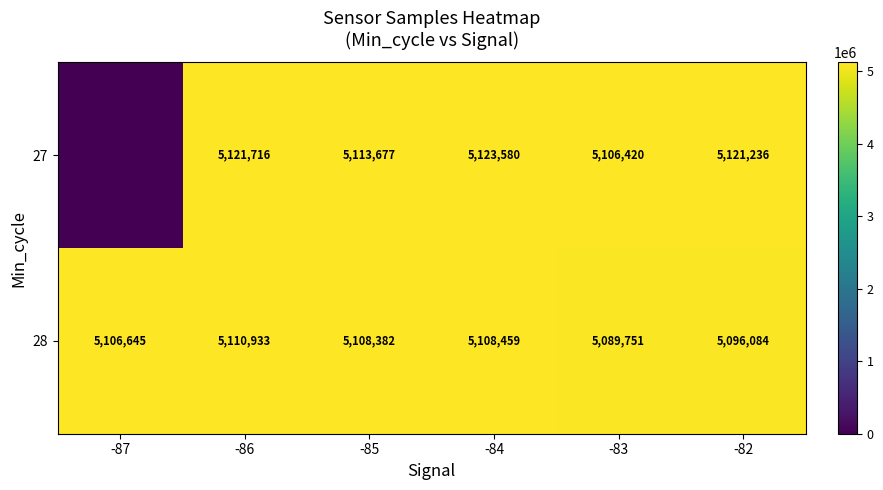

At how many categories does at least one series exceed 5092310?

6